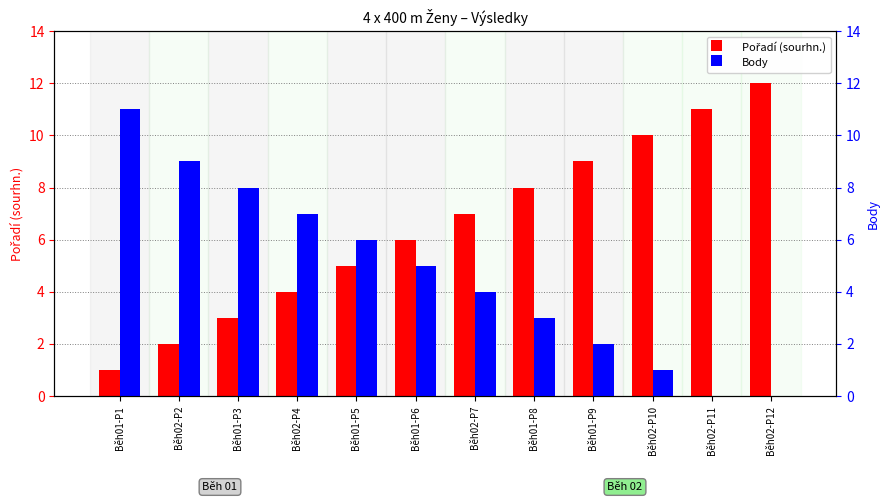

How many data points does each series have?

12